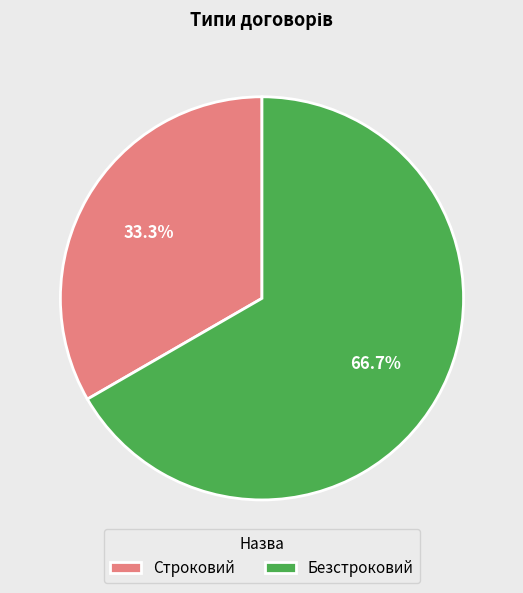

What is the largest slice in the pie chart?

Безстроковий